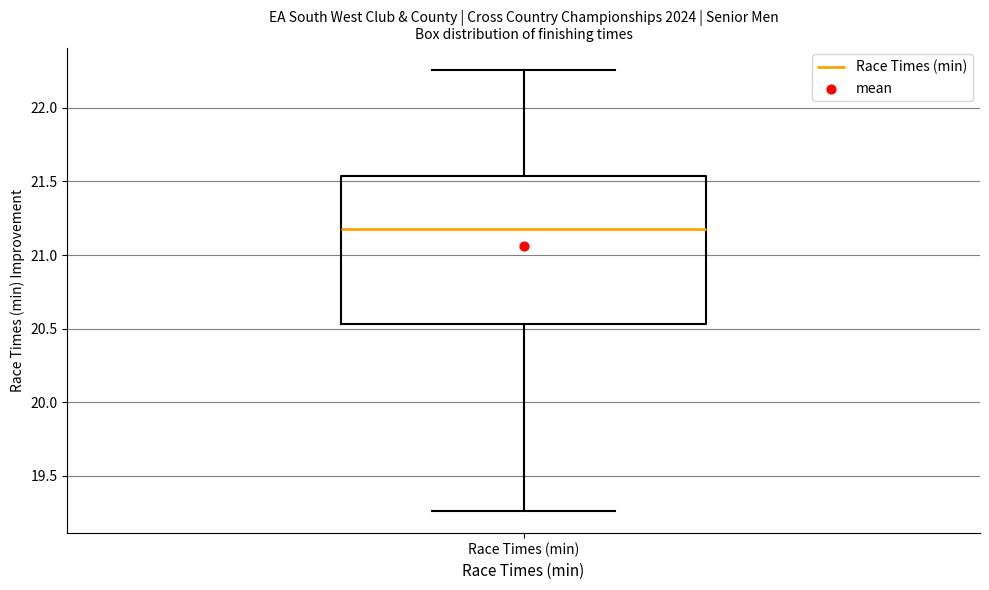

Read this box plot against the y-axis: the position of the median line, the range covered by the box, and the ends of both whiskers. The values are not printed on the chart, so give them approximately, as read against the axis.

median 21.20, box 20.55 to 21.55, whiskers 19.25 to 22.25